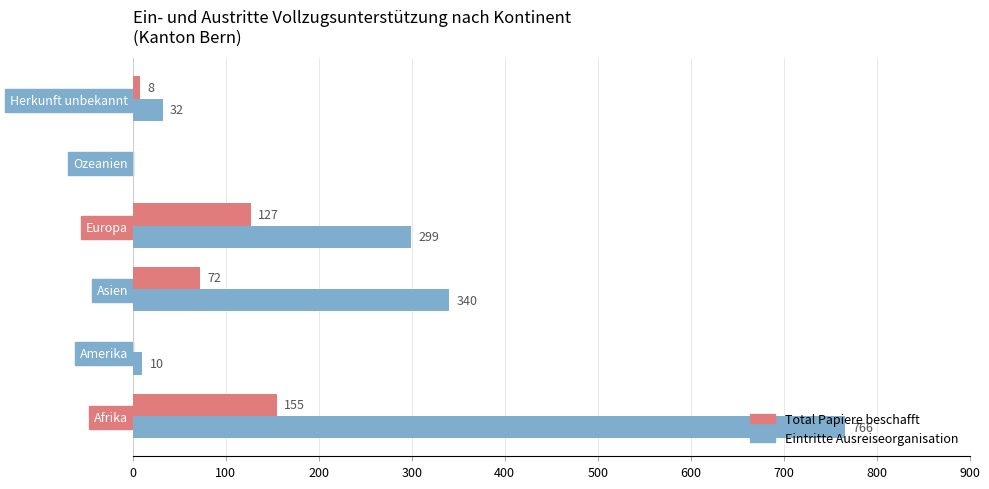

Between Asien and Herkunft unbekannt, which series saw the biggest shift?

Eintritte Ausreiseorganisation